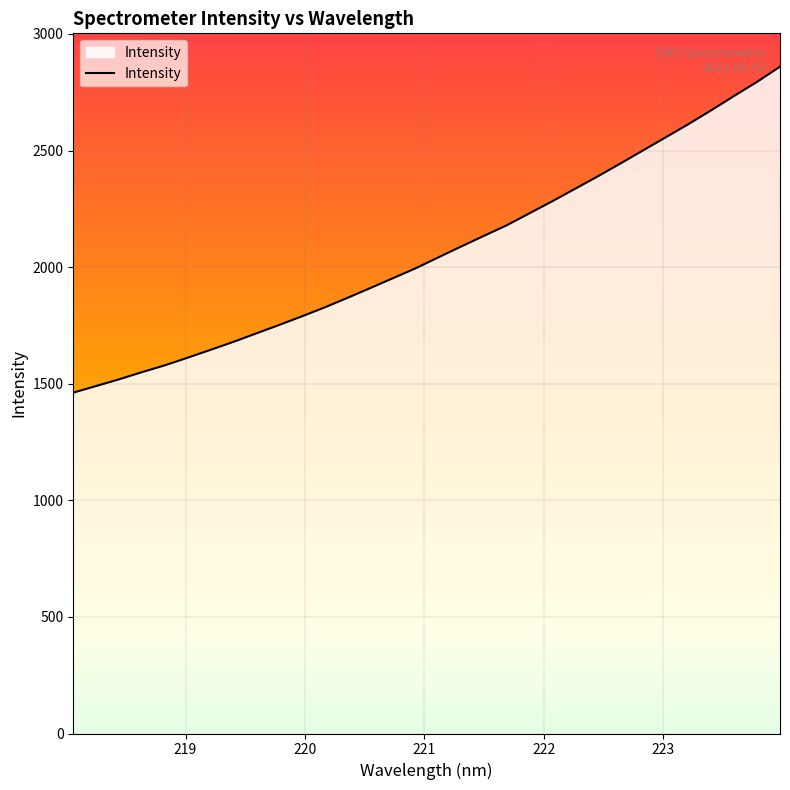

What is the maximum value shown in the chart?

2859.6